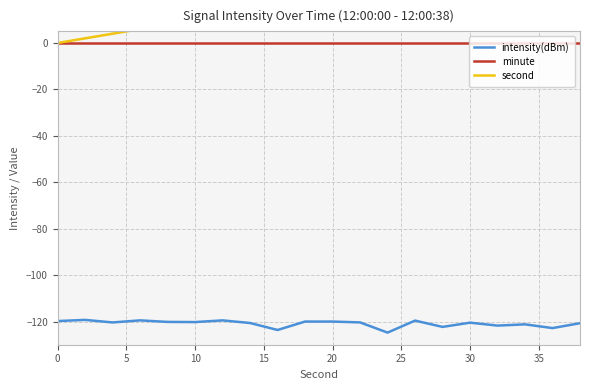

Reading left to right, transcribe all the data shown in this chart.

intensity(dBm): -119.8	-119.3	-120.4	-119.5	-120.2	-120.2	-119.5	-120.6	-123.6	-120.0	-120.0	-120.4	-124.8	-119.6	-122.3	-120.5	-121.8	-121.2	-122.8	-120.7
minute: 0.0	0.0	0.0	0.0	0.0	0.0	0.0	0.0	0.0	0.0	0.0	0.0	0.0	0.0	0.0	0.0	0.0	0.0	0.0	0.0
second: 0.0	2.0	4.0	6.0	8.0	10.0	12.0	14.0	16.0	18.0	20.0	22.0	24.0	26.0	28.0	30.0	32.0	34.0	36.0	38.0